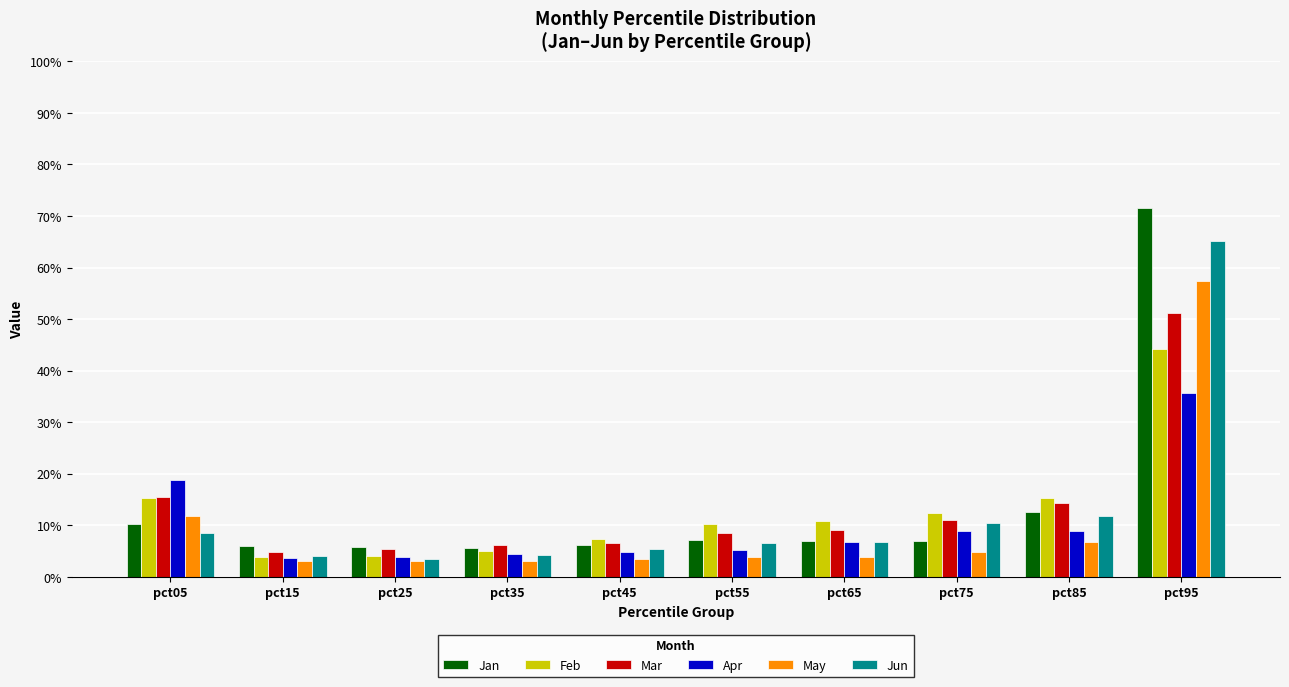

What is the sum of the May values at pct15 and pct65?

0.1